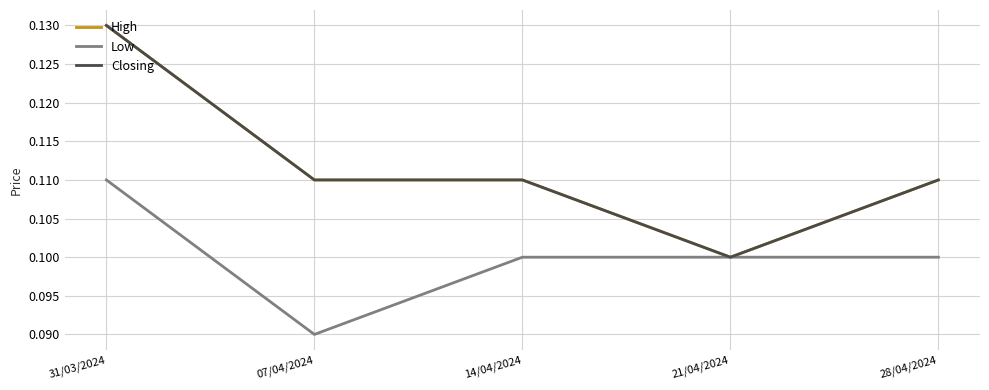

List the series in order of their peak value, highest first.

High, Closing, Low